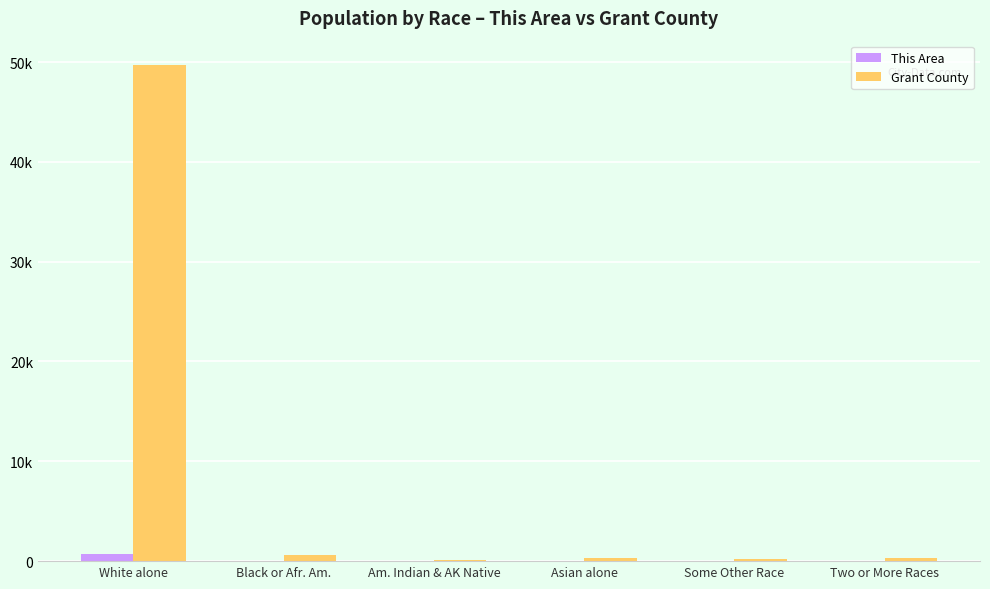

What are all the series names shown in the legend?

This Area, Grant County